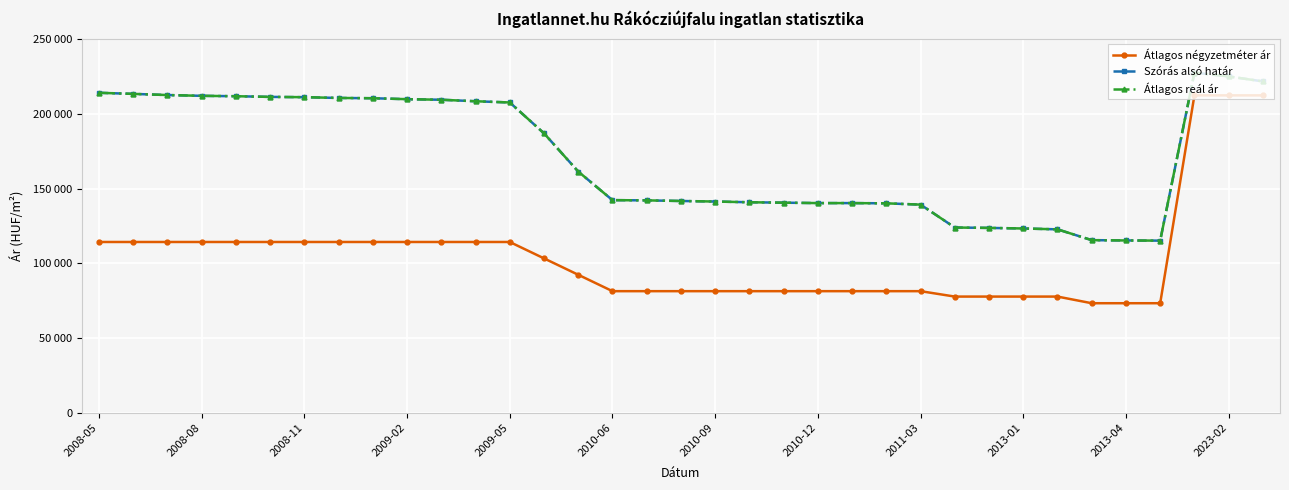

Is this an area chart (filled region under the line)?

No